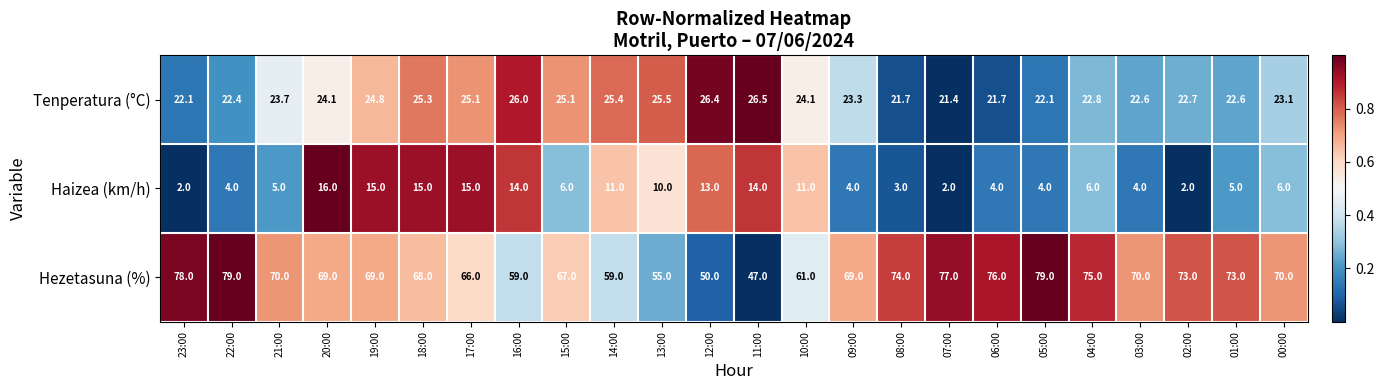

What is the maximum value shown in the chart?

79.0